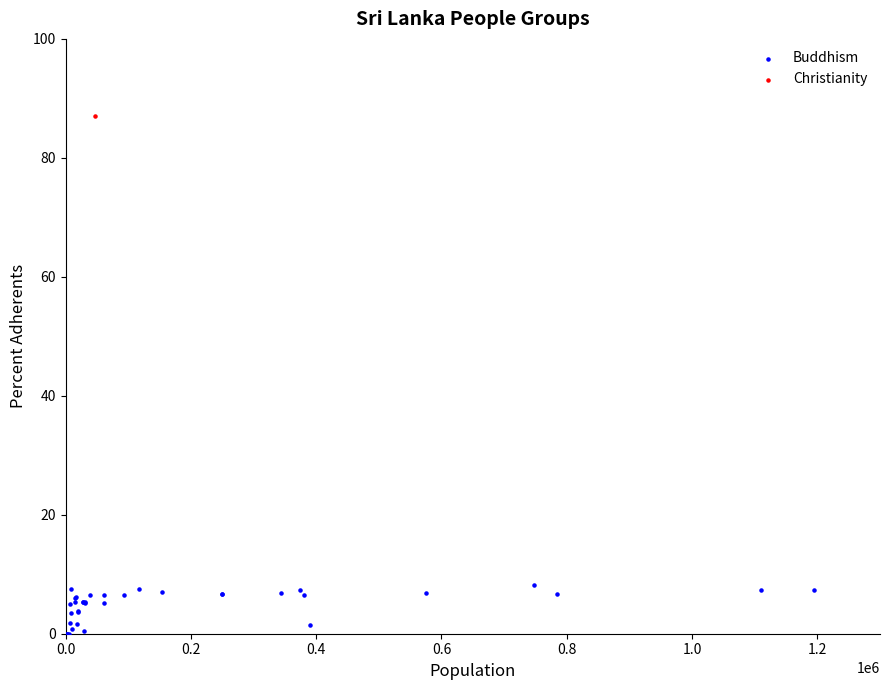

What are all the series names shown in the legend?

Buddhism, Christianity